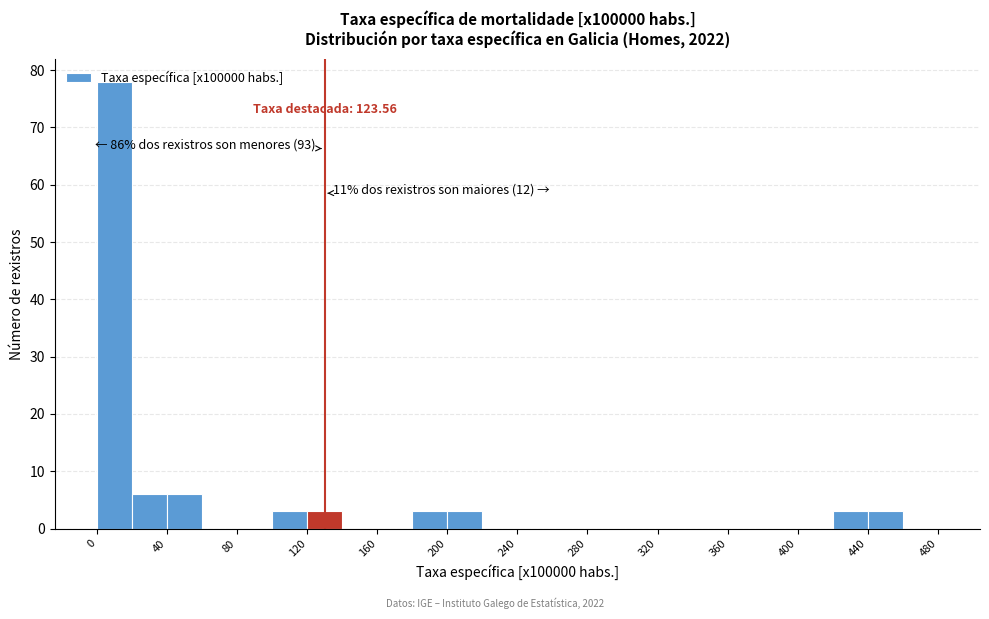

Over which range of the x-axis is the bar tallest?

0 to 20